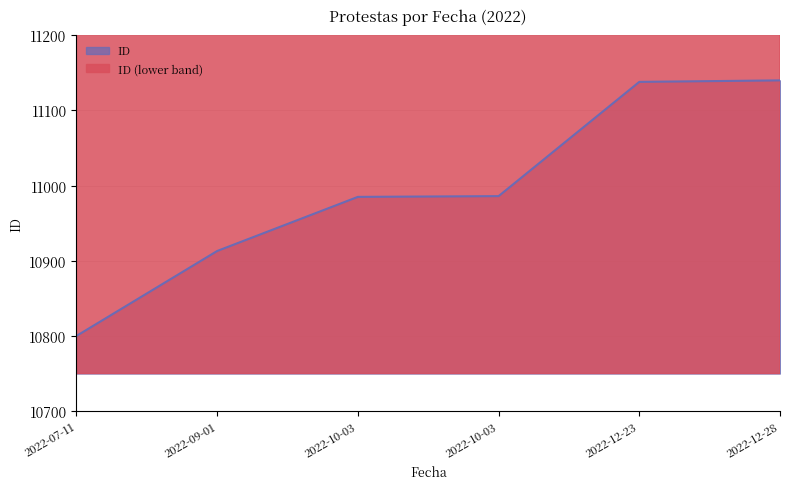

Reading left to right, list all the values displayed in this chart.

10800	10913	10985	10986	11138	11140